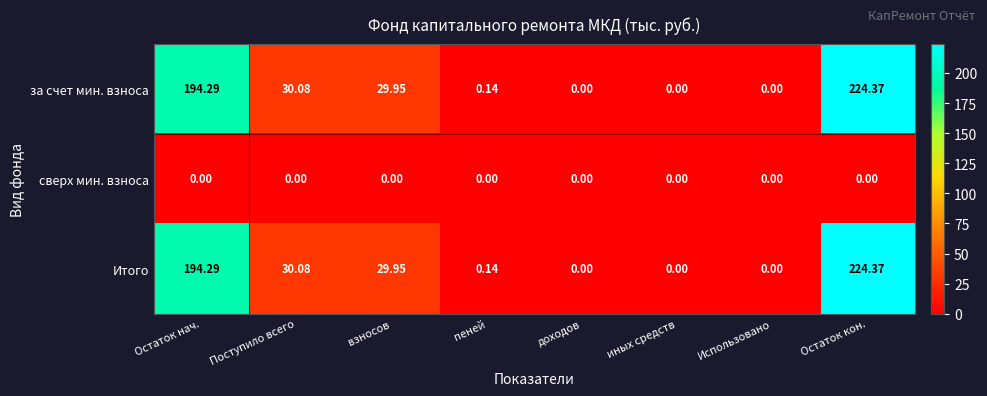

Is the value of за счет мин. взноса at доходов greater than the value of Итого at пеней?

No